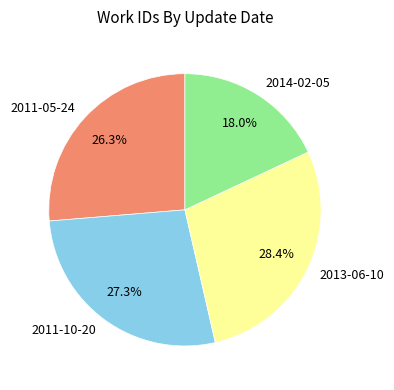

To the nearest percent, what is the average slice percentage?

25%